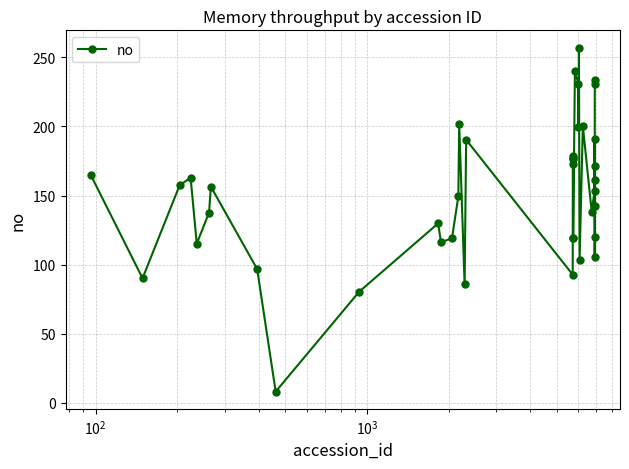

What is the greatest value displayed?

257.1